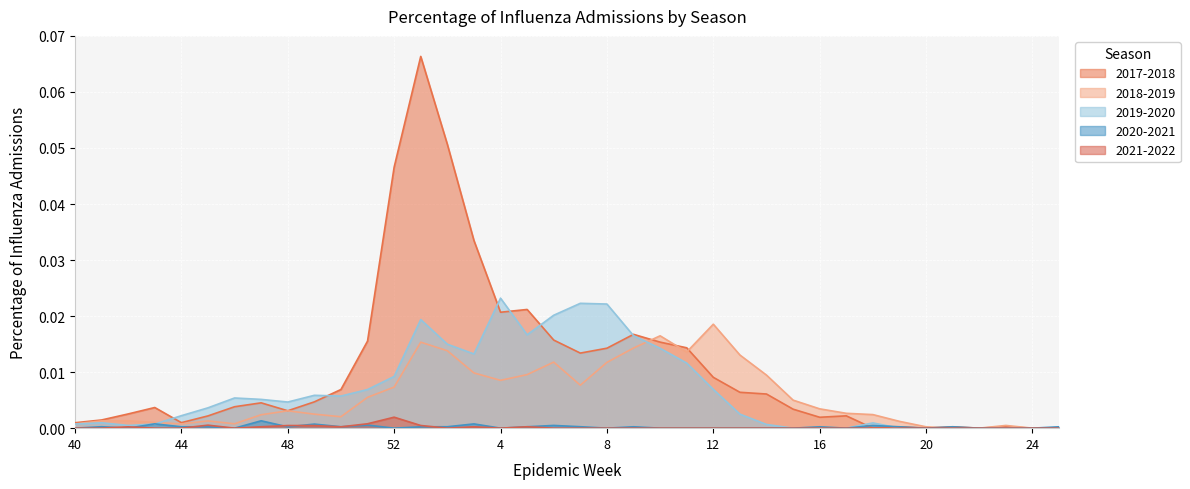

At which category does 2018-2019 reach its first local valley?

44